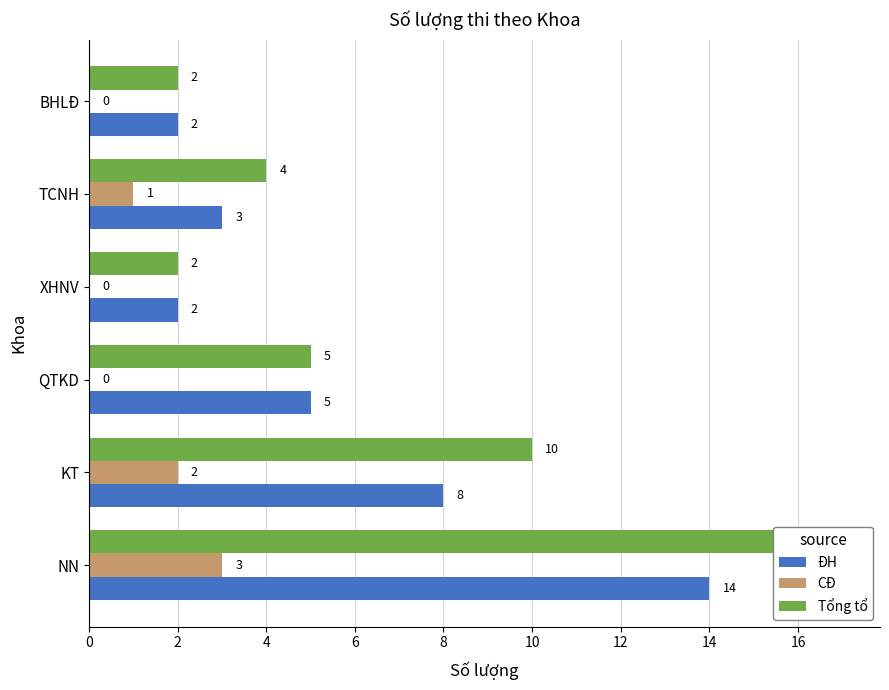

Reading left to right, what are all the values shown in this chart?

ĐH: 14	8	5	2	3	2
CĐ: 3	2	0	0	1	0
Tổng tổ: 17	10	5	2	4	2